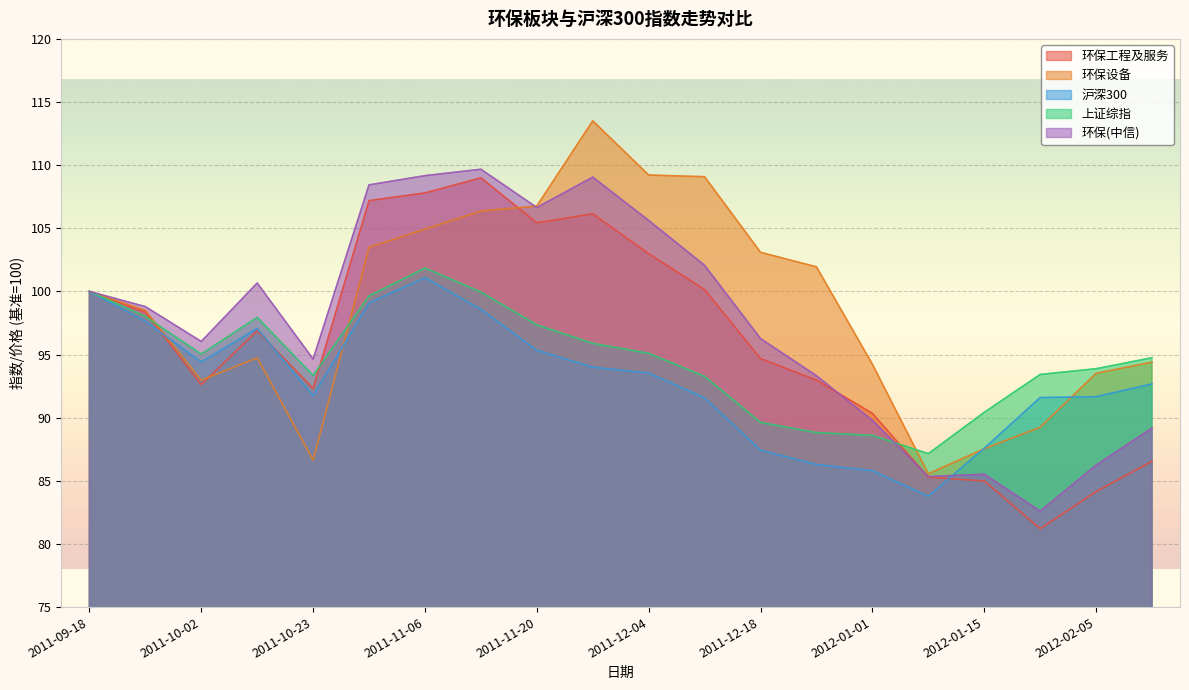

Count the number of data series in this chart.

5